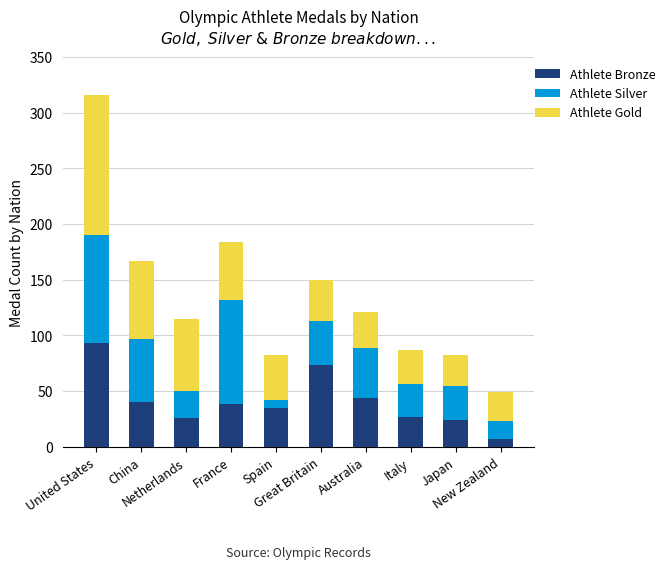

What is the sum of all Athlete Bronze values?

407